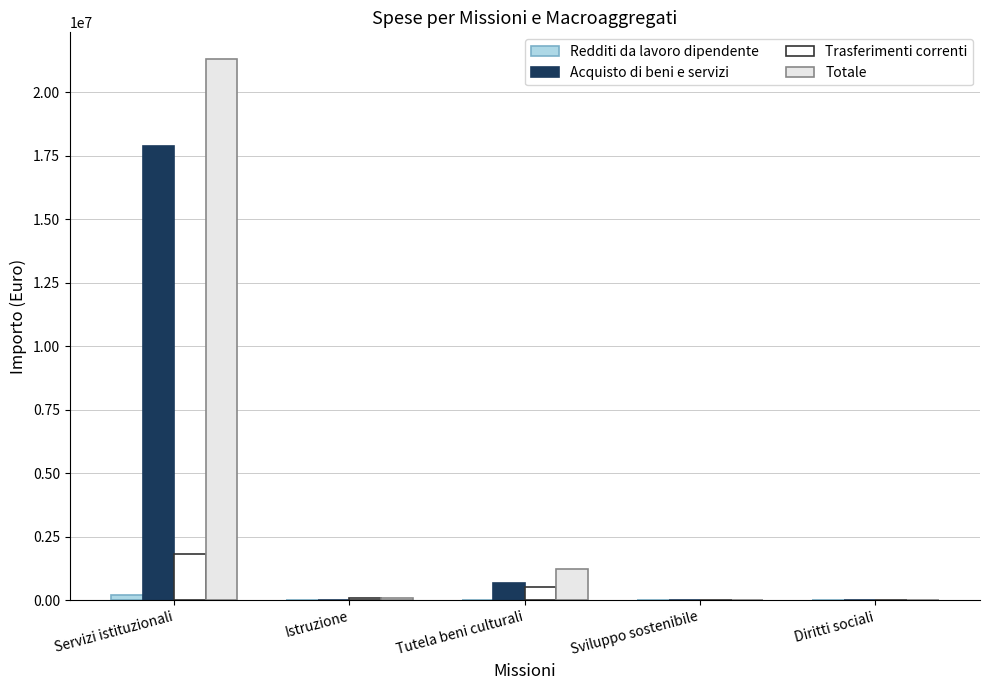

Between Istruzione and Servizi istituzionali, which is larger?

Servizi istituzionali